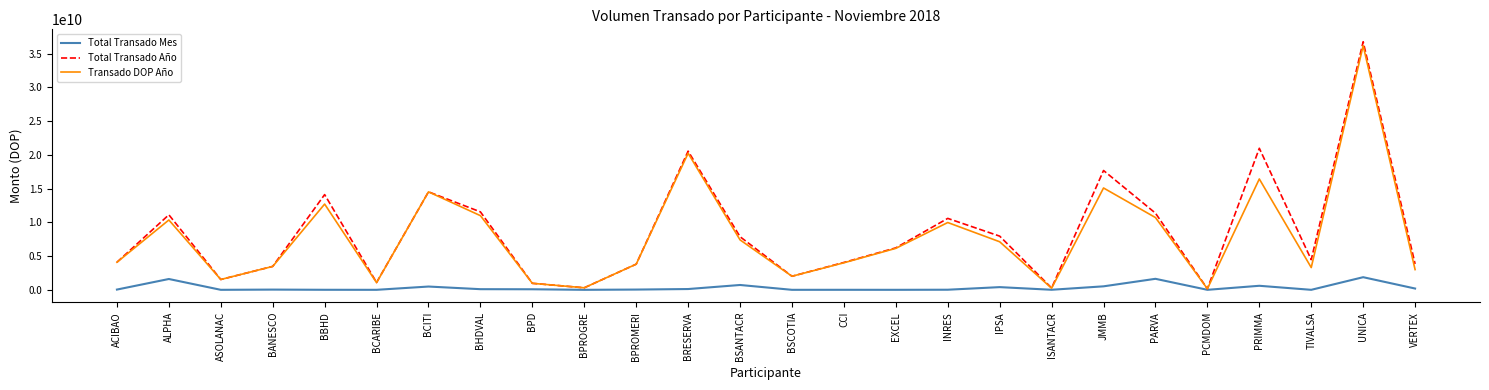

At which category is the sum across all series the highest?

UNICA